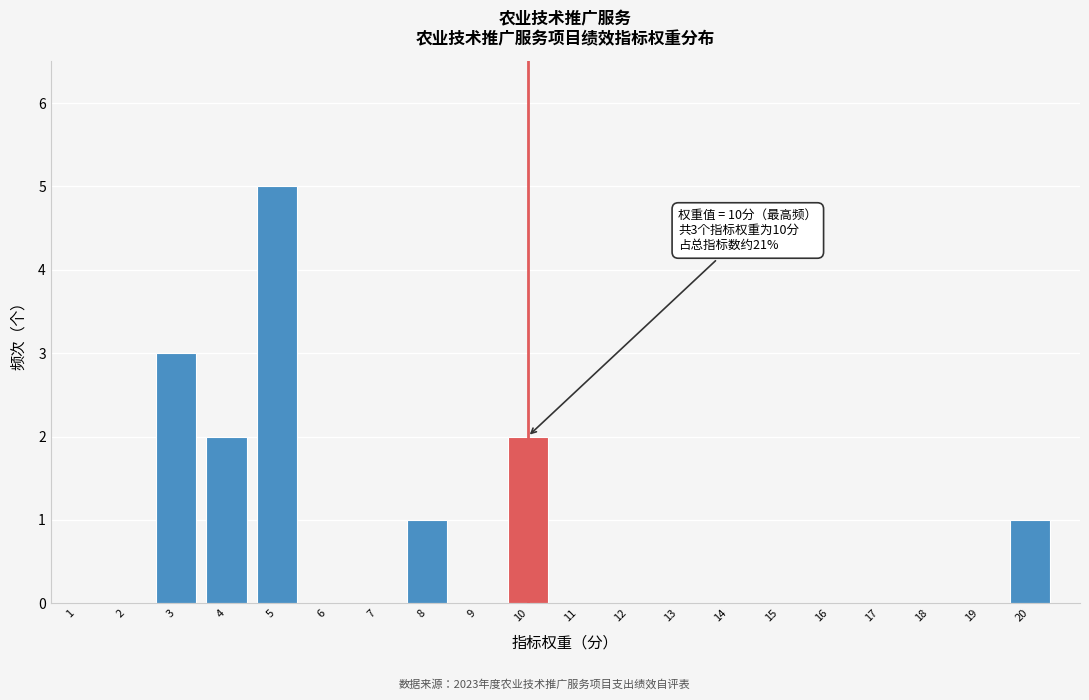

Over which range of the x-axis is the bar tallest?

4.5 to 5.5